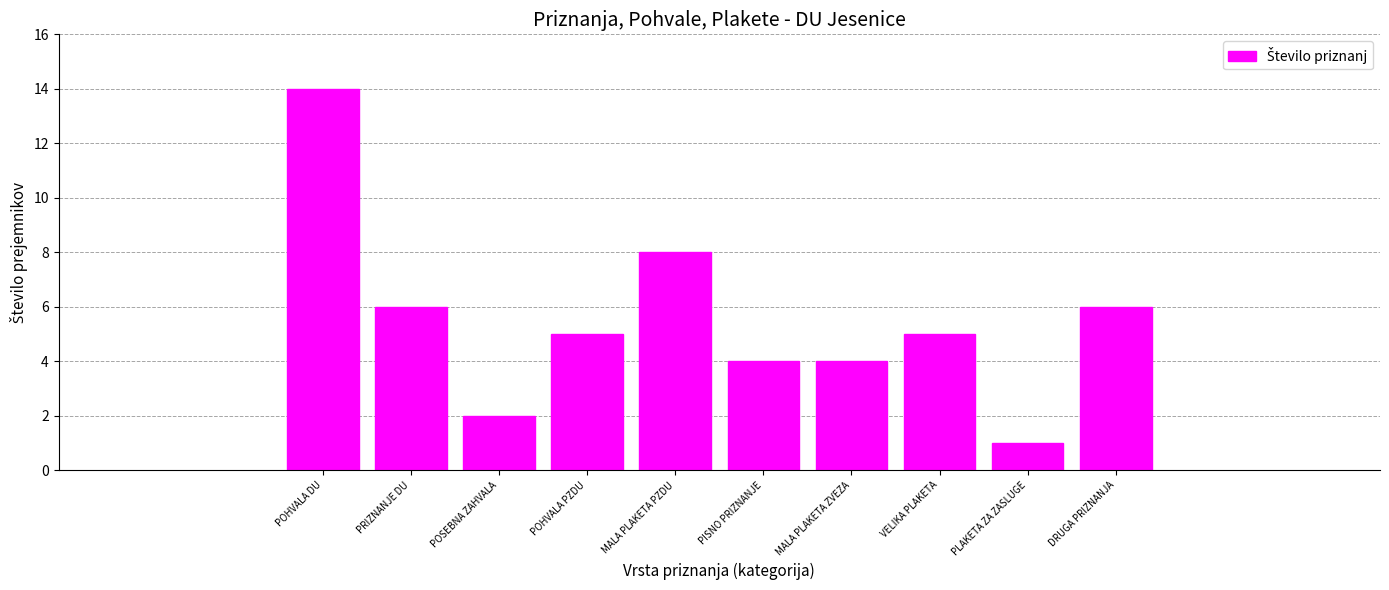

What is the change in value from PRIZNANJE DU to POSEBNA ZAHVALA?

-4